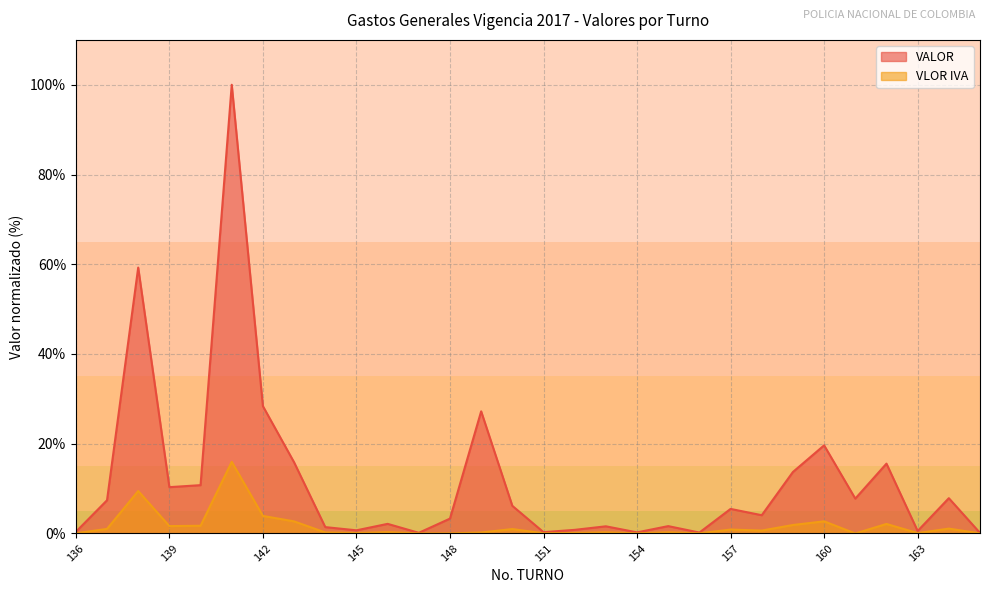

What is the difference between the highest and lowest values at 161?

7.8